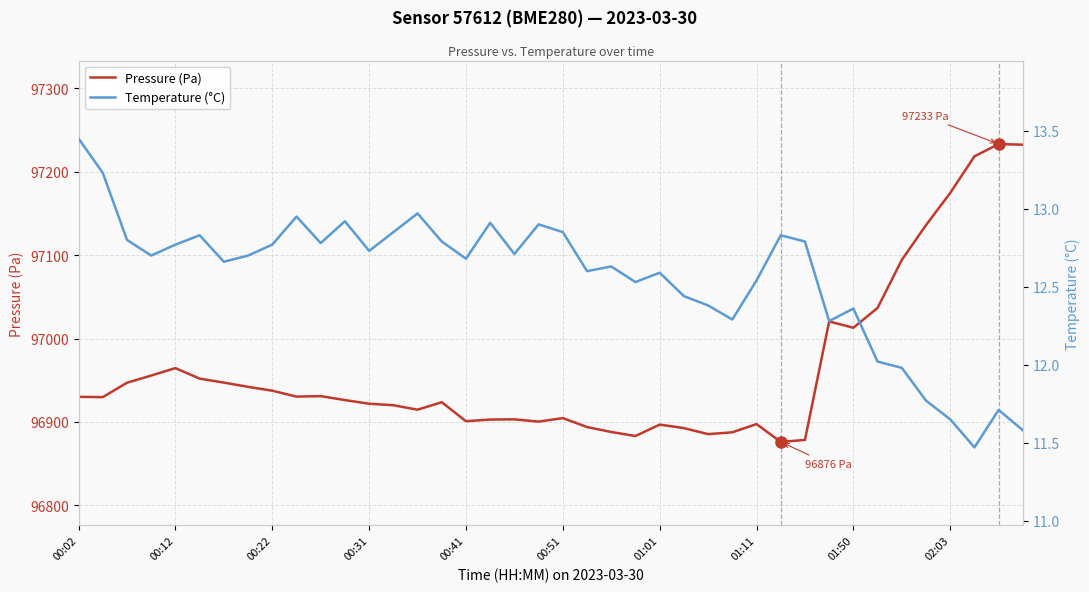

Is this an area chart (filled region under the line)?

No